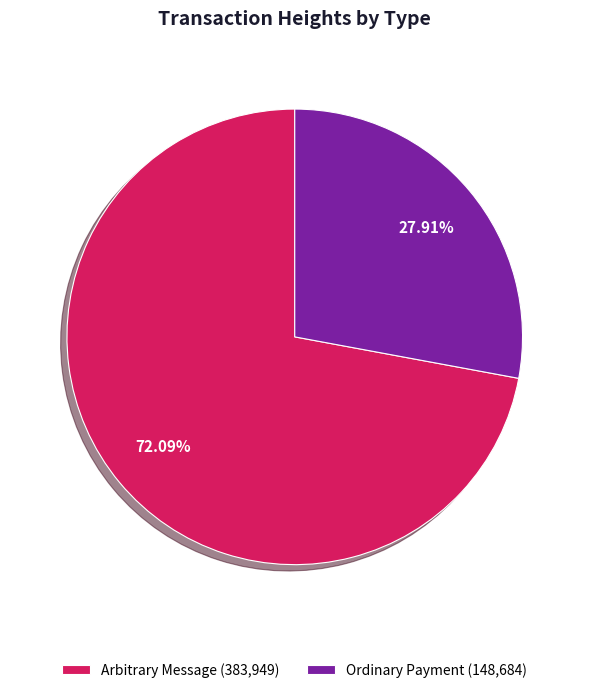

Is there a majority slice in this chart?

Yes